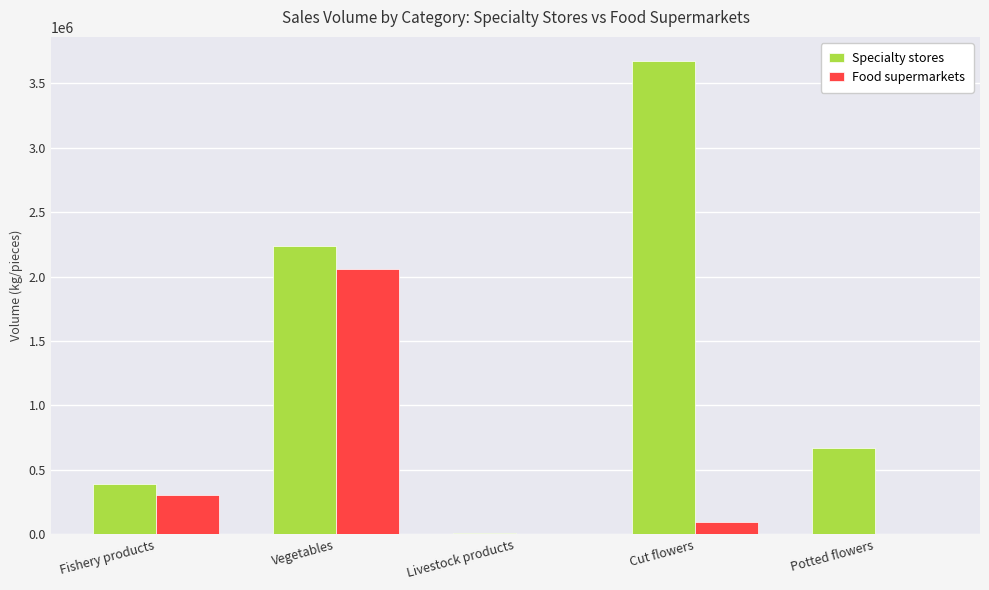

Which series has the widest spread of values?

Specialty stores